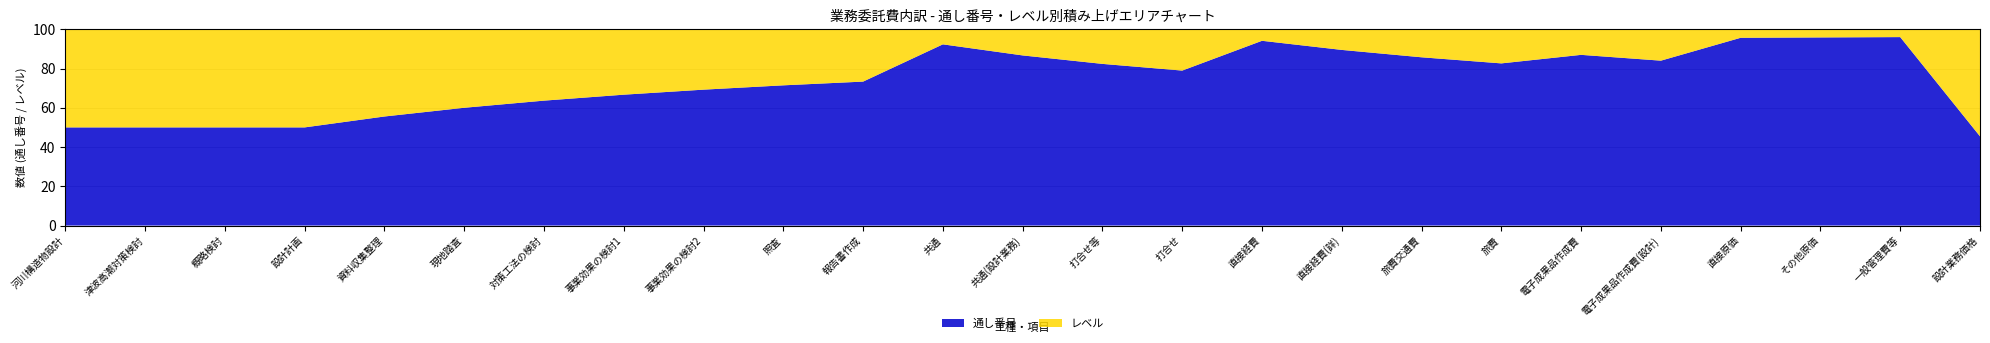

Reading left to right, extract all data points from this chart.

通し番号: 1	2	3	4	5	6	7	8	9	10	11	12	13	14	15	16	17	18	19	20	21	22	23	24	25
レベル: 1	2	3	4	4	4	4	4	4	4	4	1	2	3	4	1	2	3	4	3	4	1	1	1	30